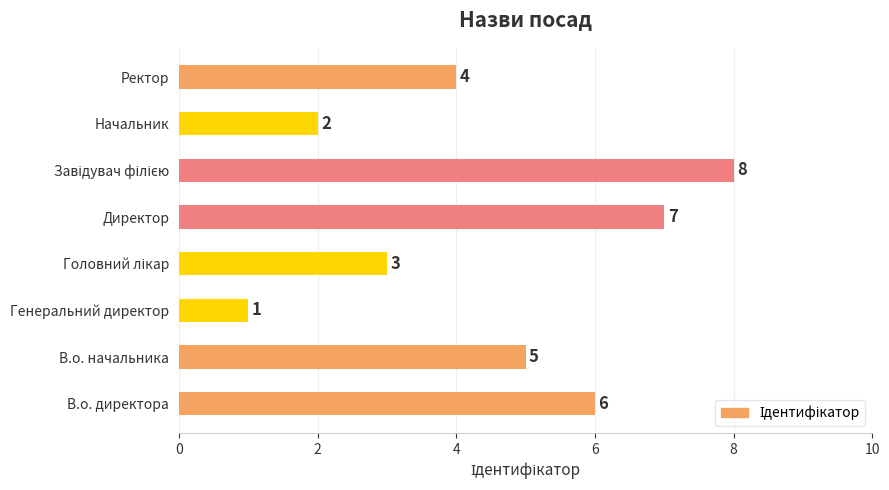

What is the difference between the second highest and second lowest values?

5